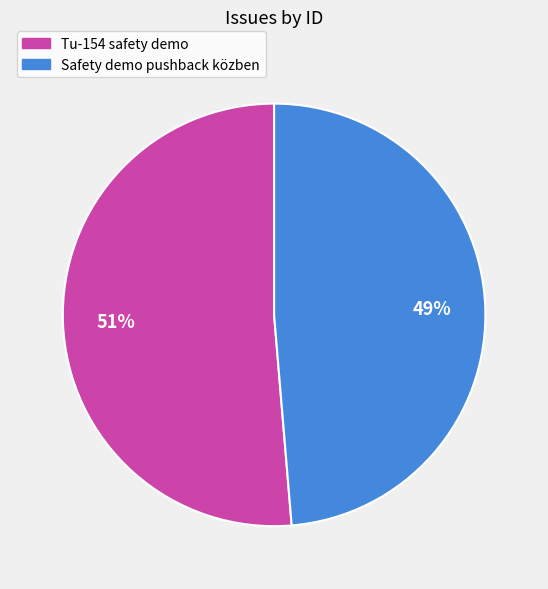

Which category has the biggest portion of the pie?

Tu-154 safety demo